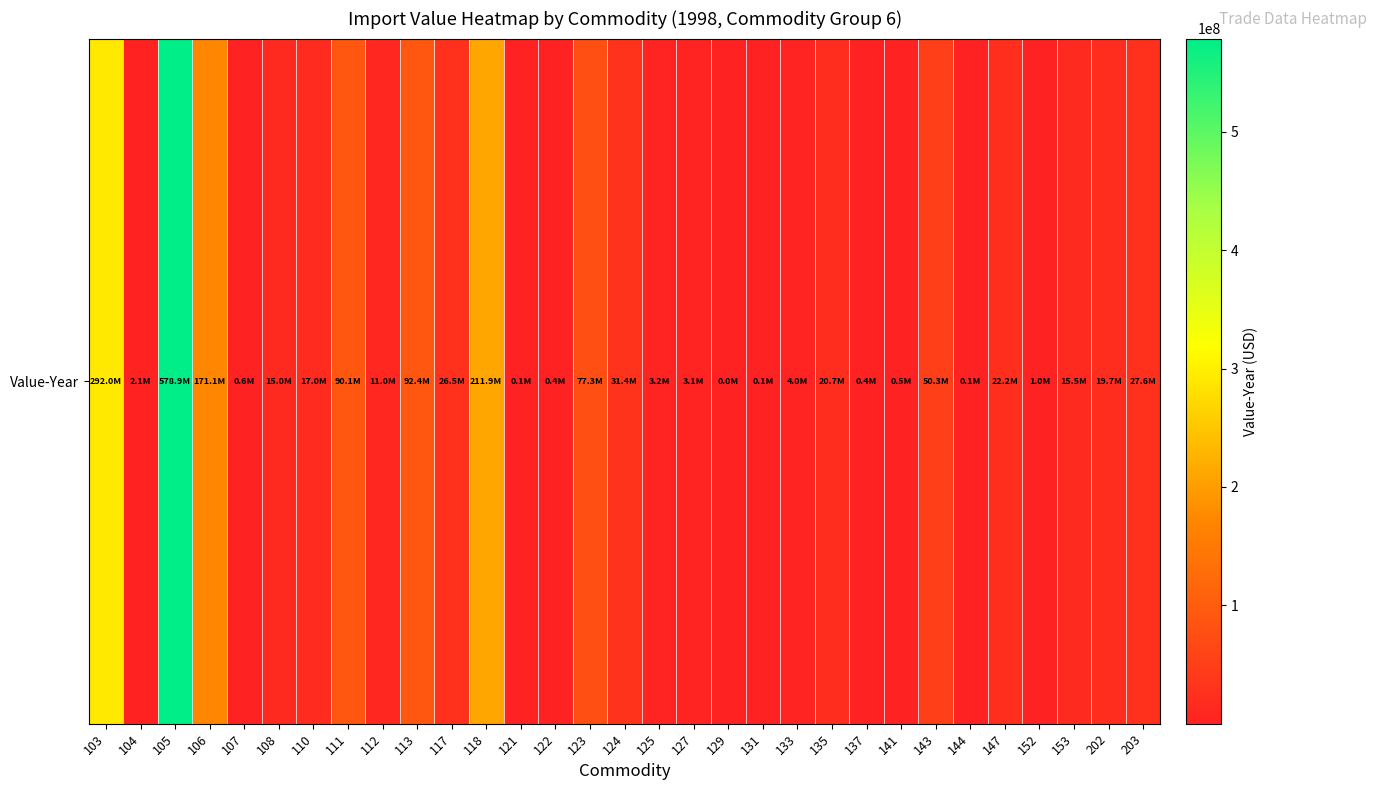

What is the difference between the second highest and minimum values?

291995817